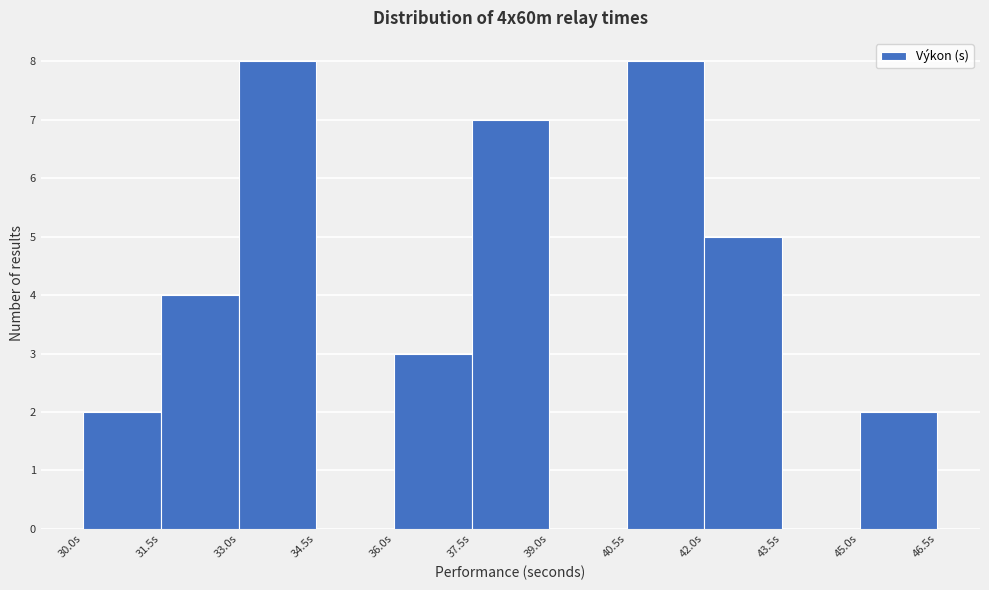

Reading left to right, transcribe this chart: for each bar, give the range it covers on the x-axis and its height. Neither the bar edges nor the heights are printed on the chart, so give them approximately, as read against the axes.

30.0 to 31.5: 2
31.5 to 33.0: 4
33.0 to 34.5: 8
34.5 to 36.0: 0
36.0 to 37.5: 3
37.5 to 39.0: 7
39.0 to 40.5: 0
40.5 to 42.0: 8
42.0 to 43.5: 5
43.5 to 45.0: 0
45.0 to 46.5: 2